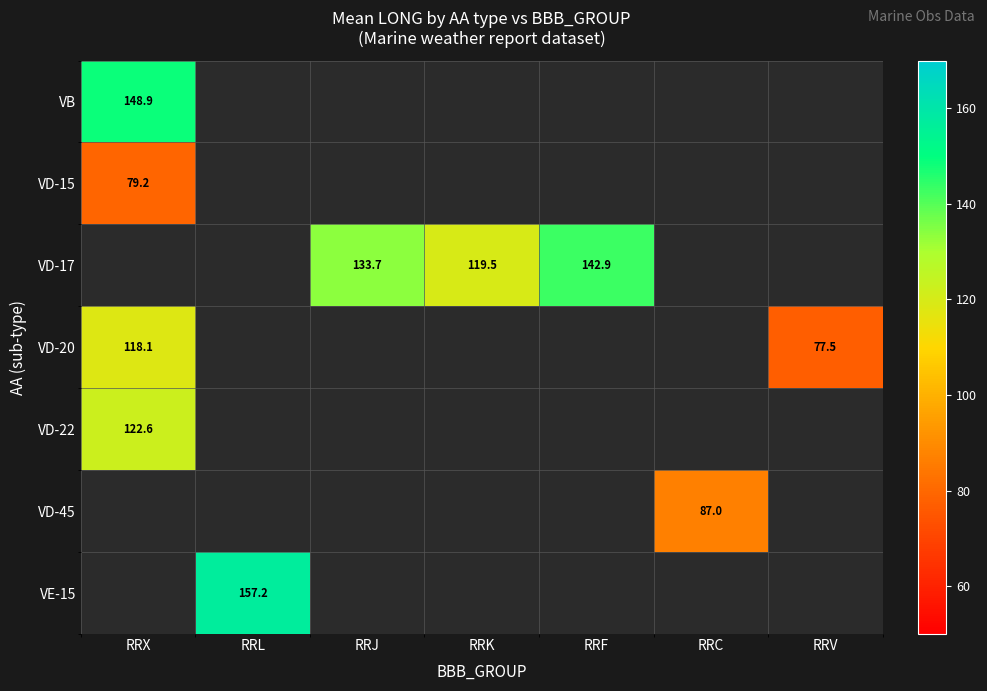

At how many categories does at least one series exceed 115?

5